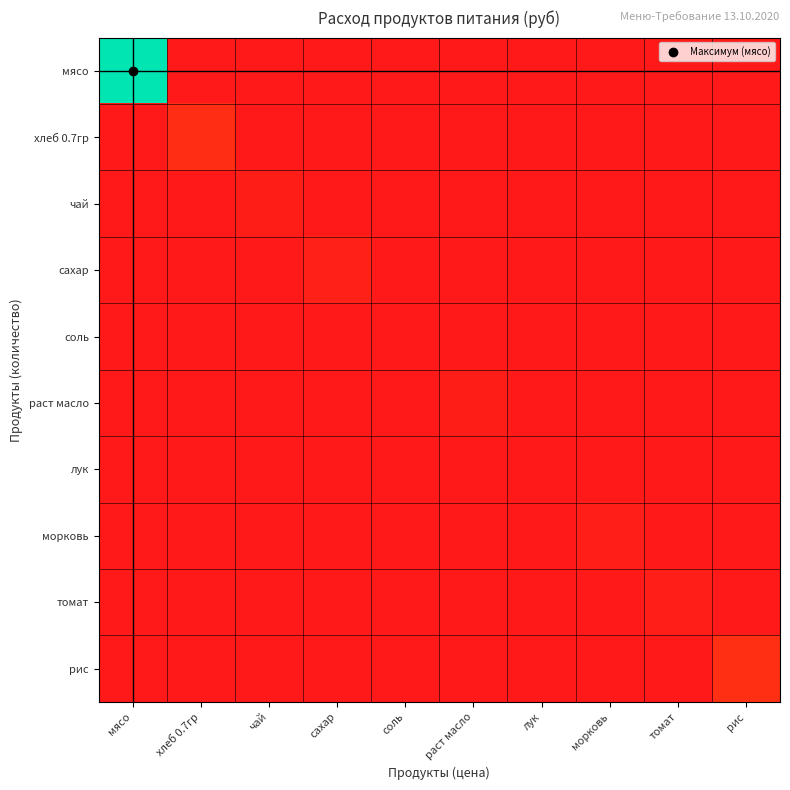

At which category is the sum across all series the highest?

мясо